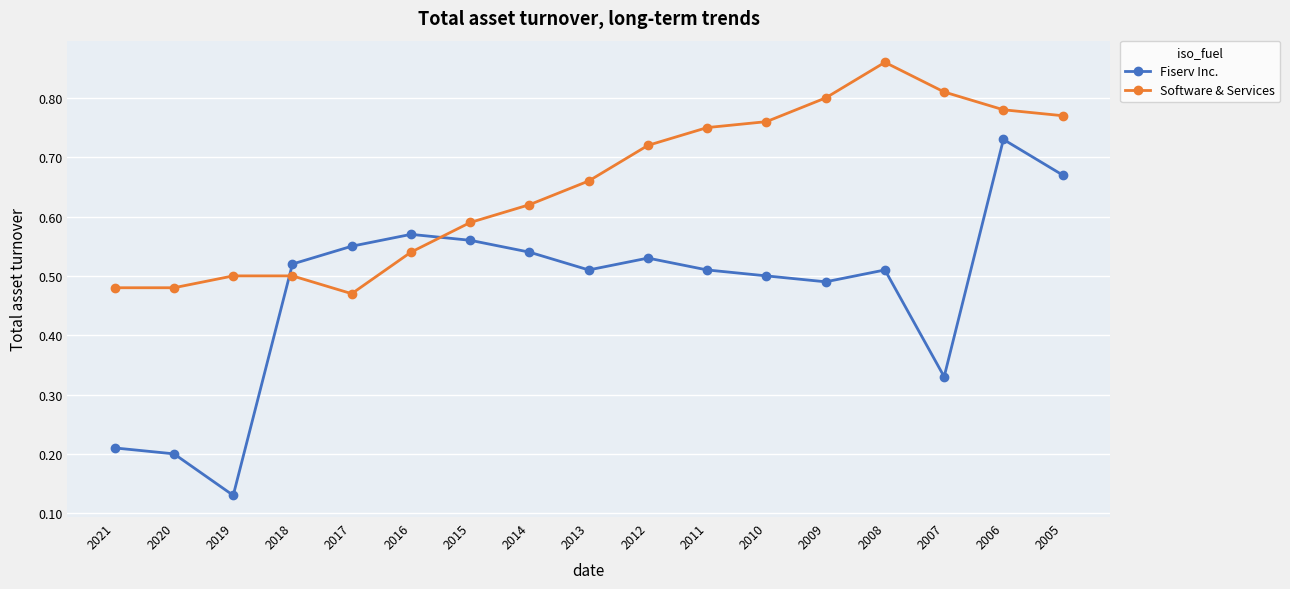

At which label is Software & Services closest to 0?

2017